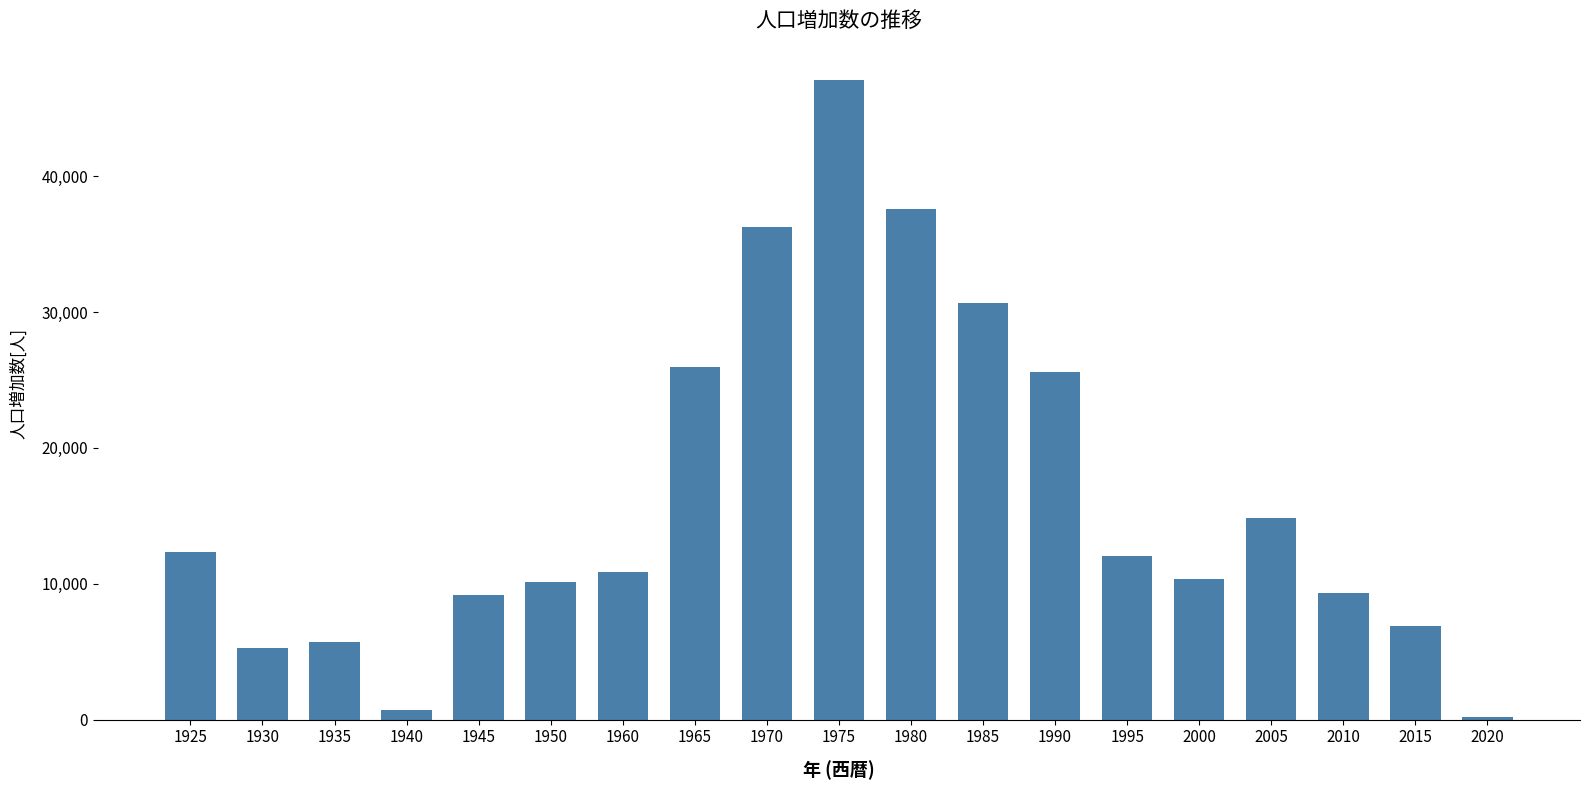

The value at 1960 is 3848. True or false?

False